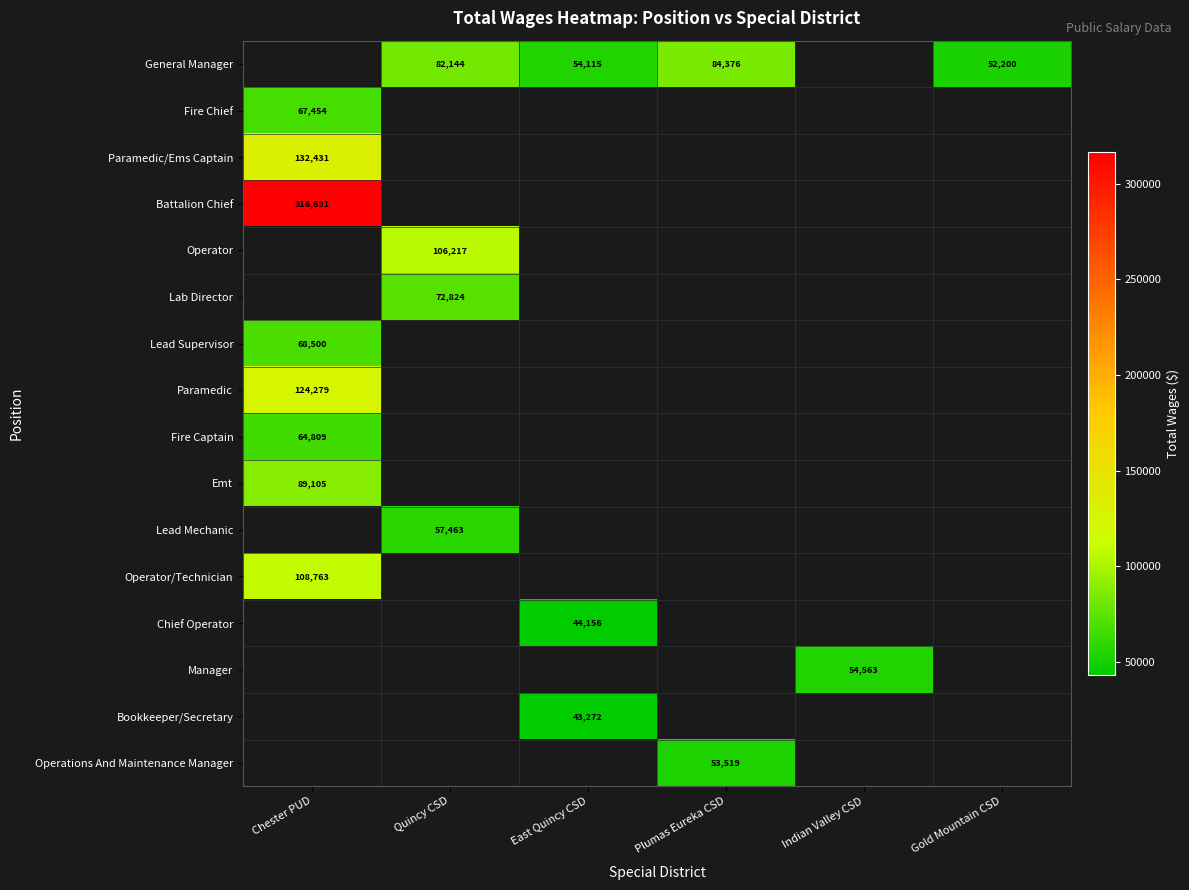

Between Gold Mountain CSD and Chester PUD, which is larger?

Chester PUD